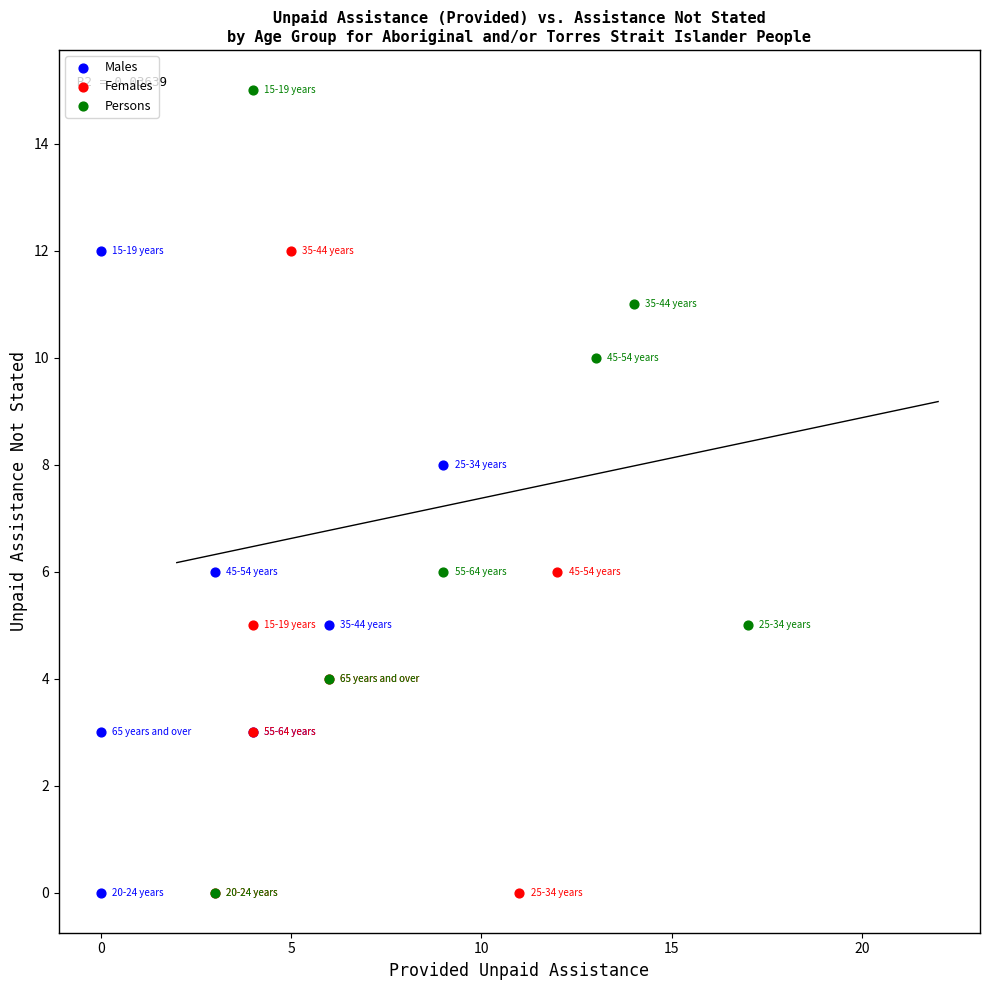

Which series has the widest spread of Y values?

Persons